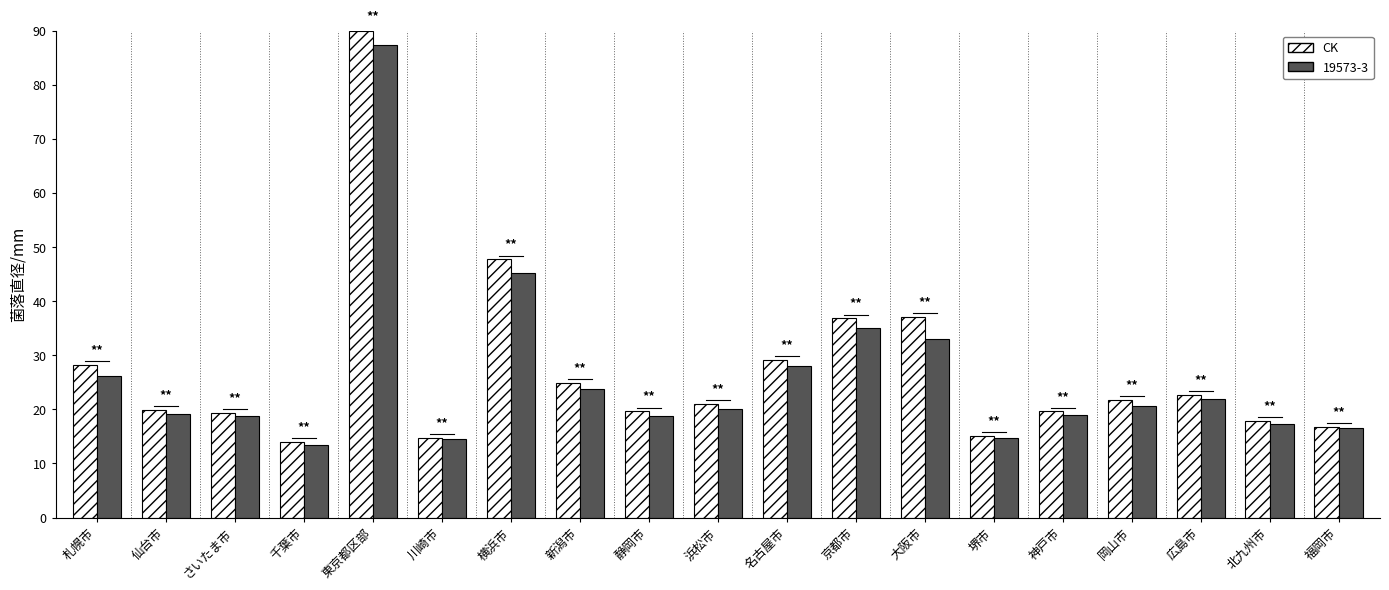

What is the spread (max minus min) of values at 北九州市?

0.7